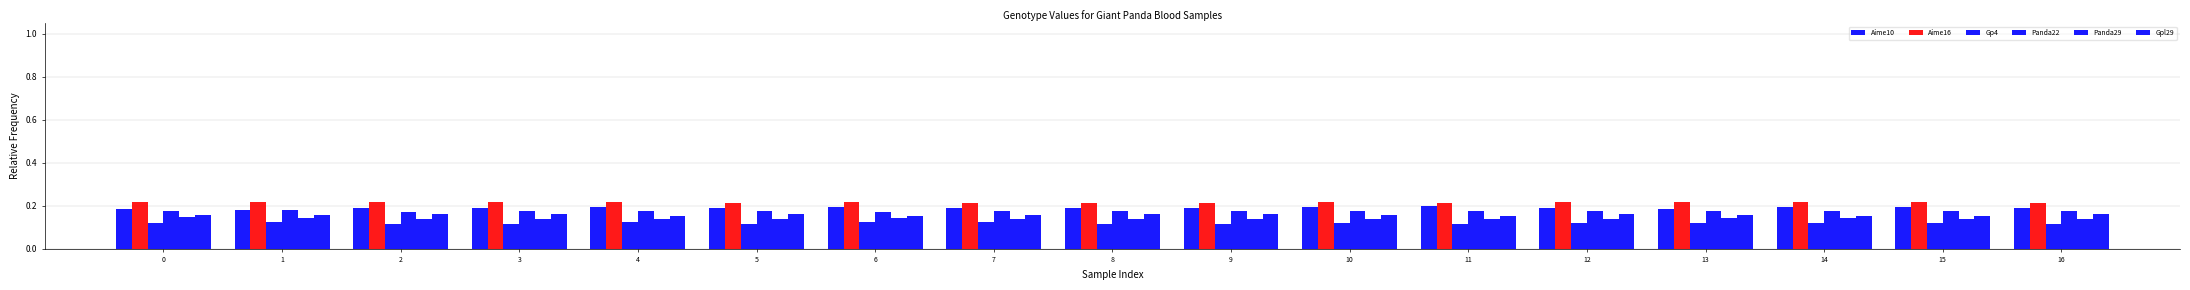

How many bars are there in each group?

6